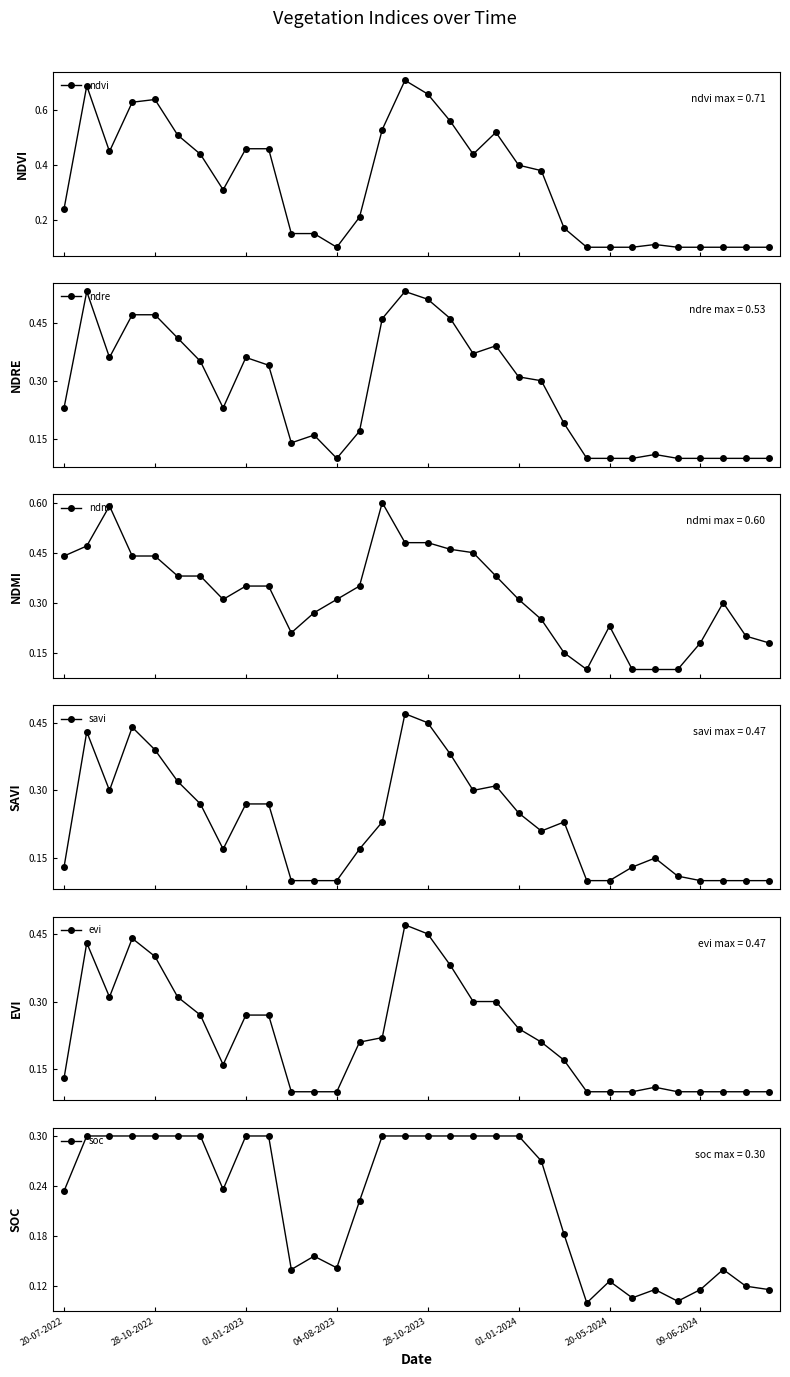

True or false: ndvi has more than 1 points higher than both neighbors.

True